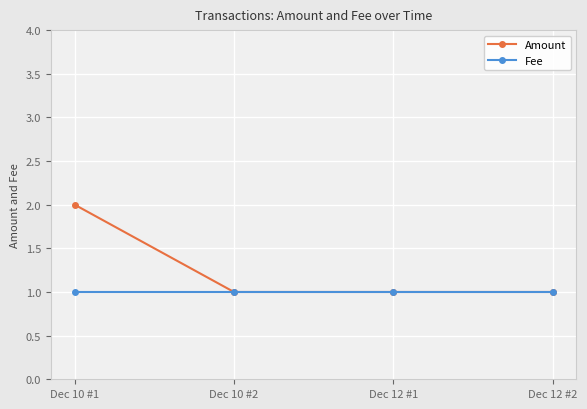

Which category has the highest value across all series?

Dec 10 #1